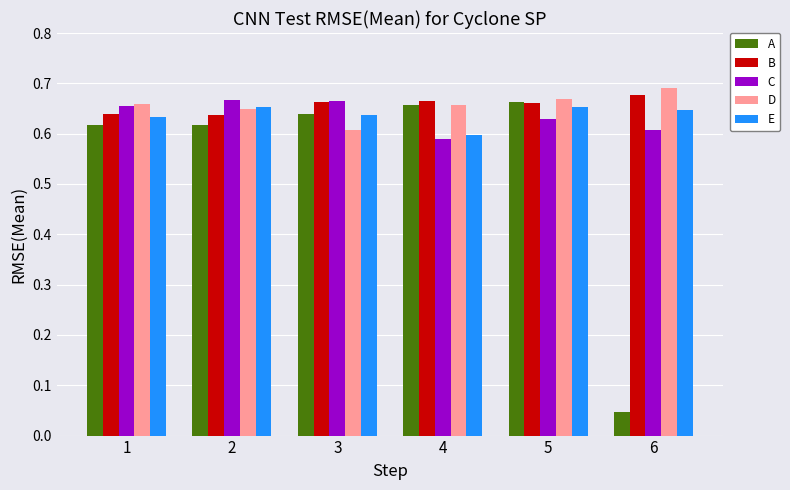

At how many categories does at least one series exceed 0?

6